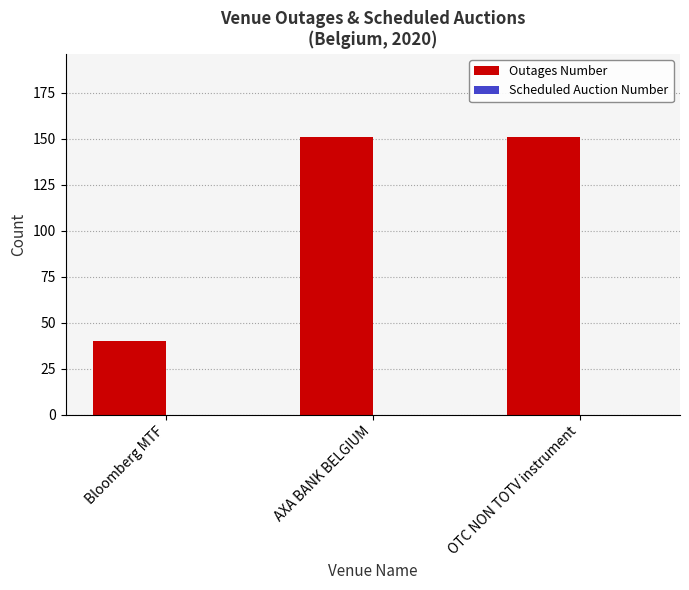

What position from the right is OTC NON TOTV instrument?

1